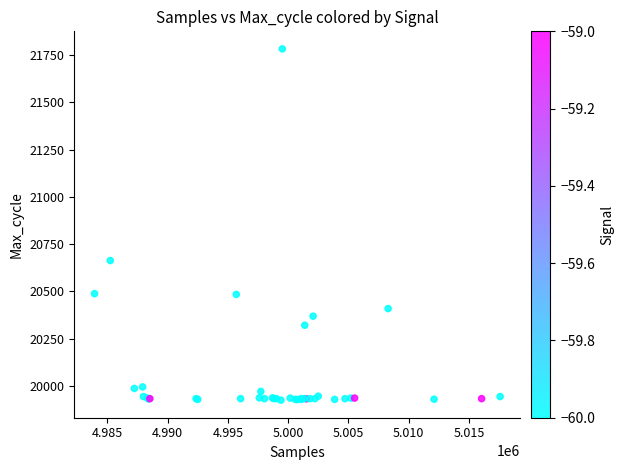

What Y value in the scatter plot is closest to 20853?

20663